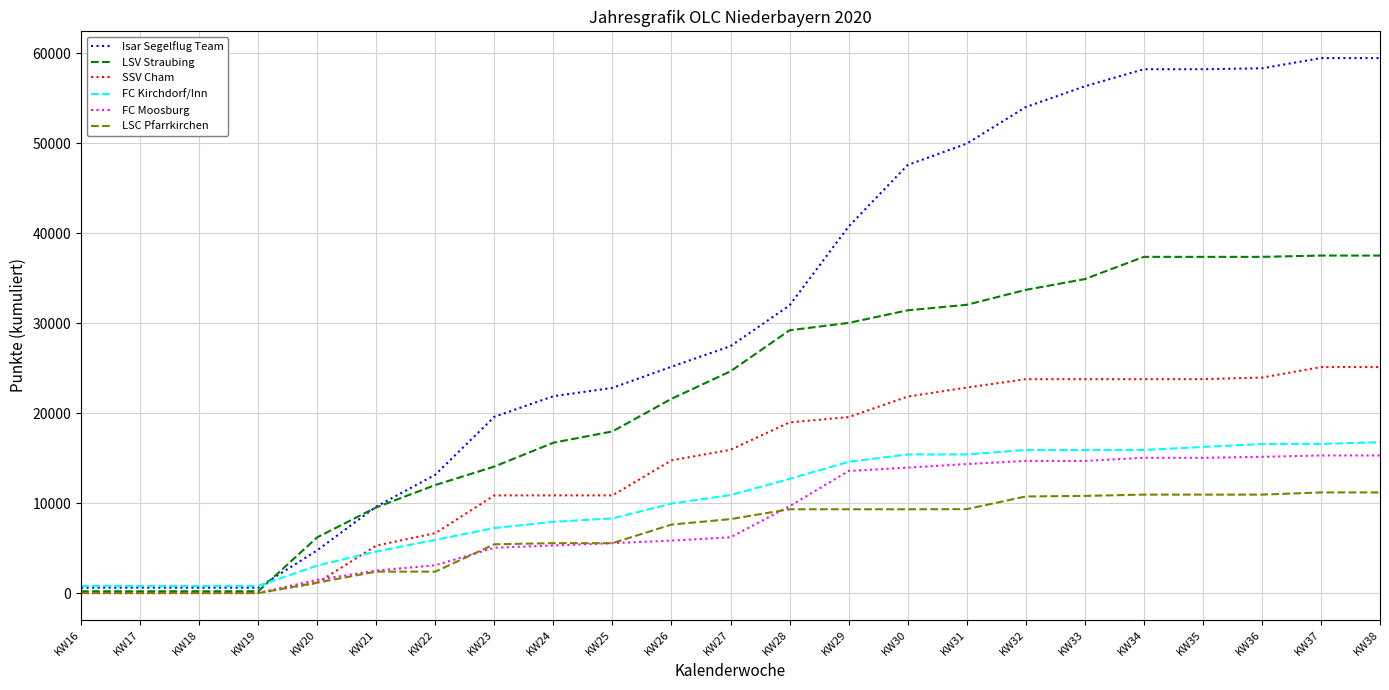

Which series has the largest total across all categories?

Isar Segelflug Team